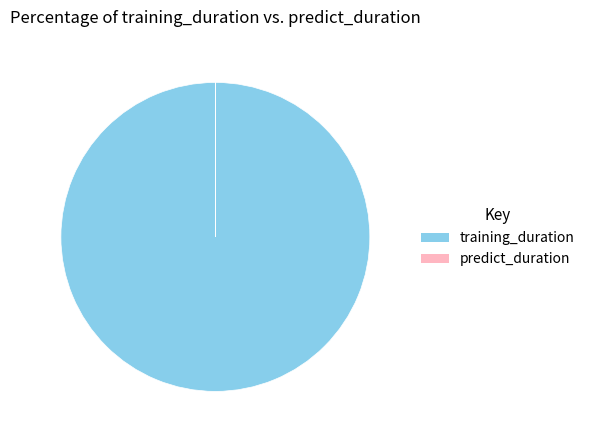

Is there a majority slice in this chart?

Yes